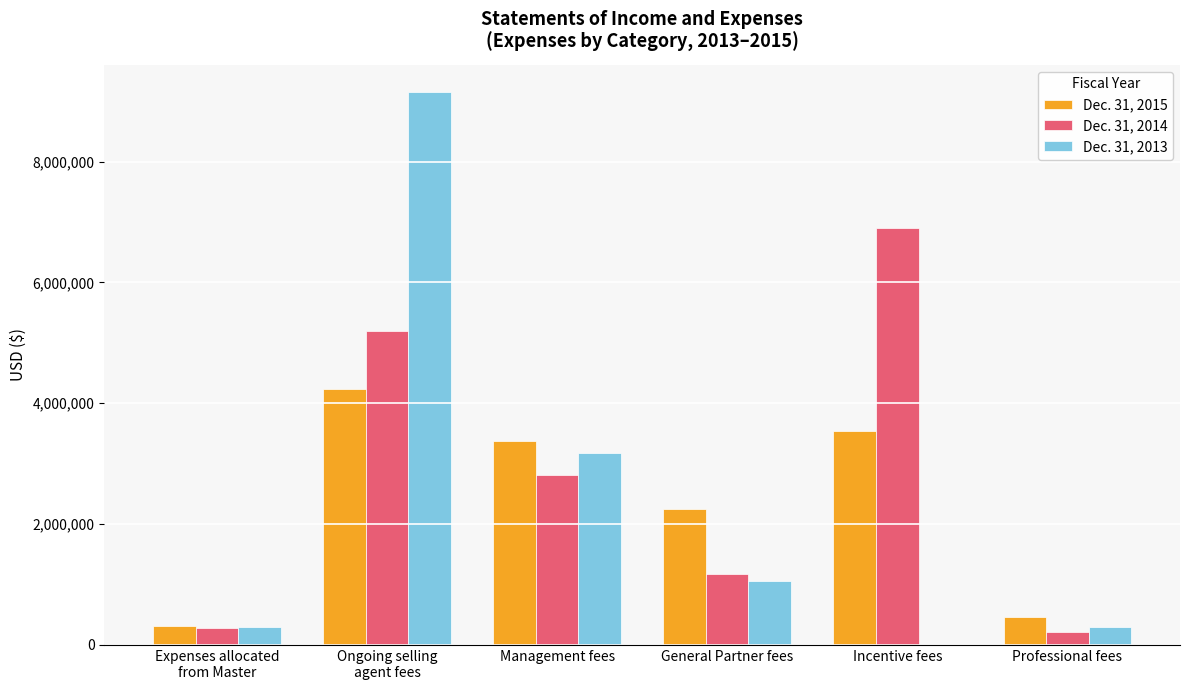

What is the maximum value shown in the chart?

9145329